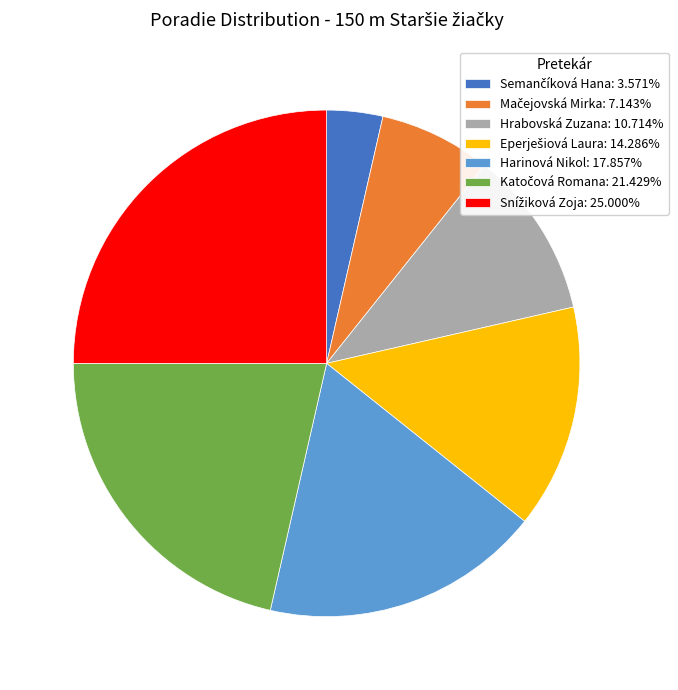

Does any single category account for the majority?

No